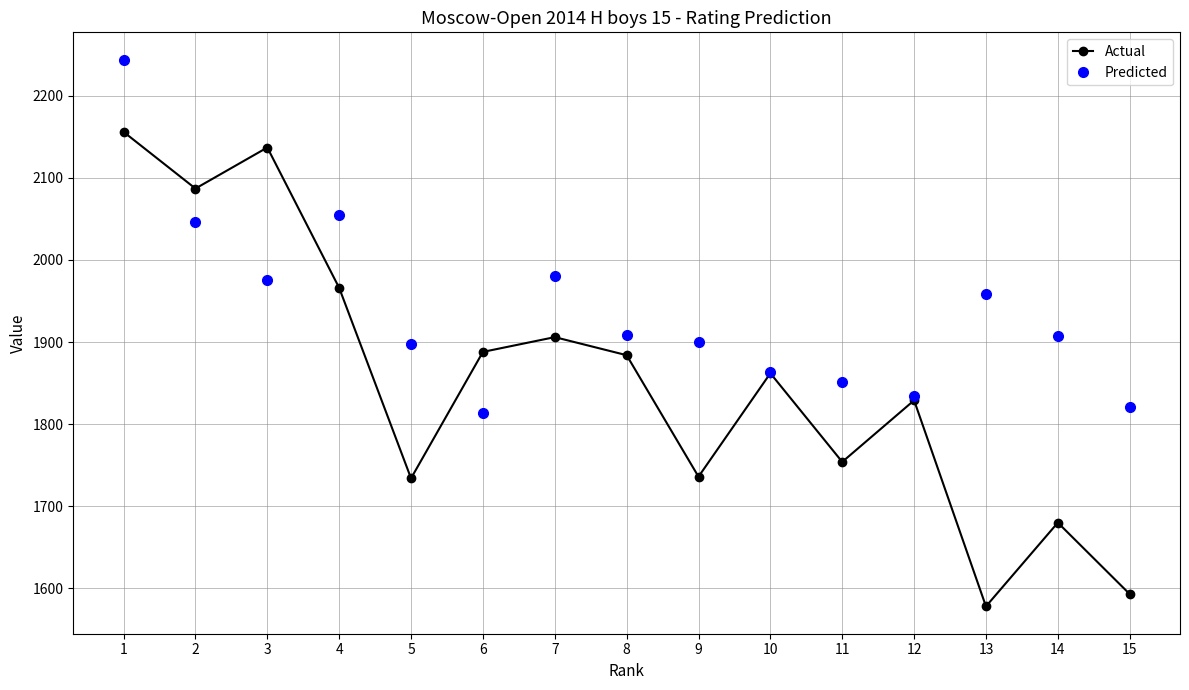

Which series ends up on top after the final intersection of Predicted and Actual?

Predicted